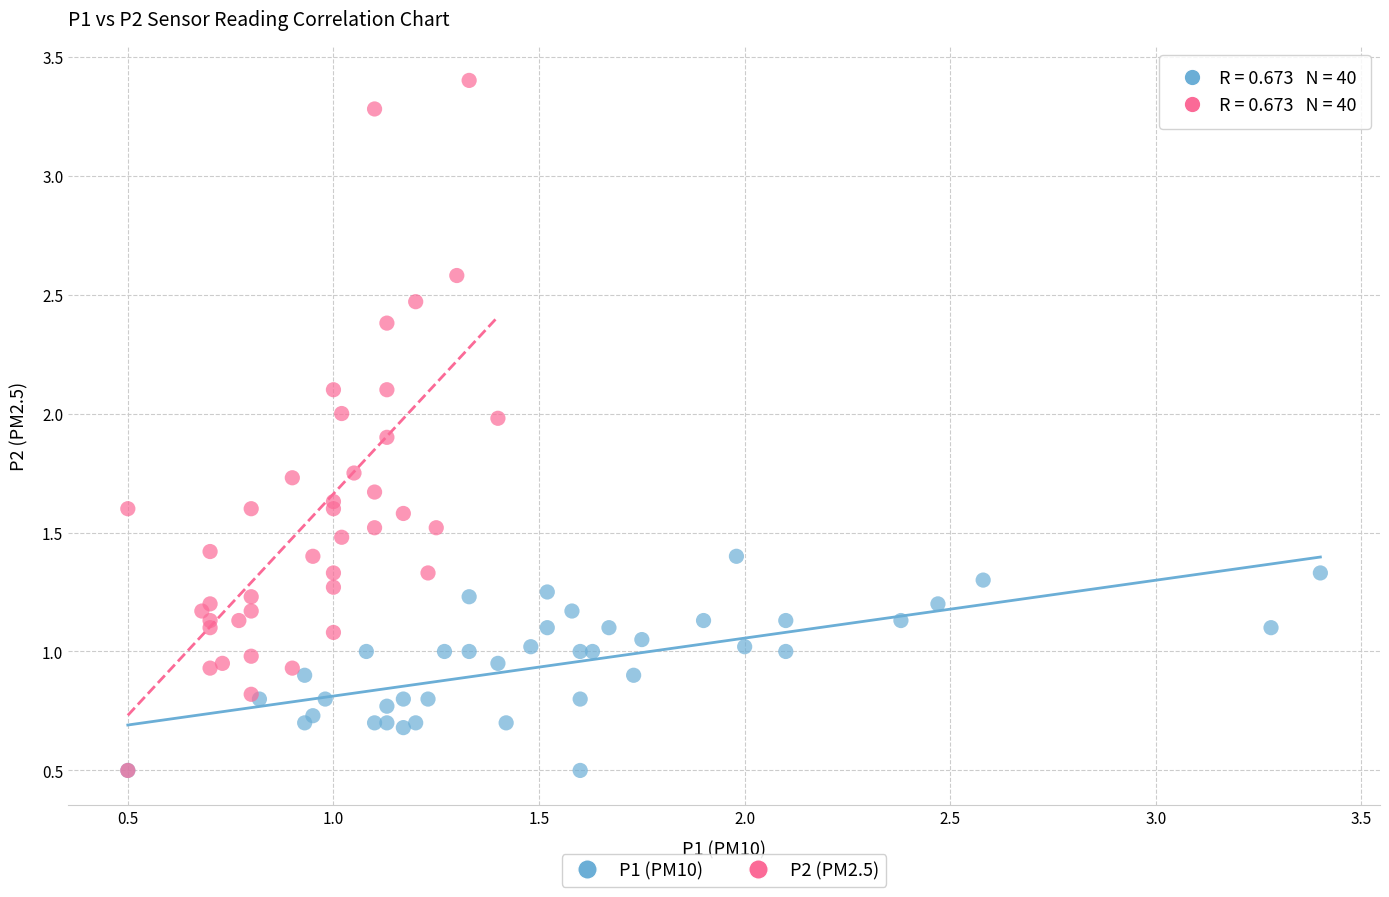

Which series has the largest Y range (max minus min)?

P2 (PM2.5)